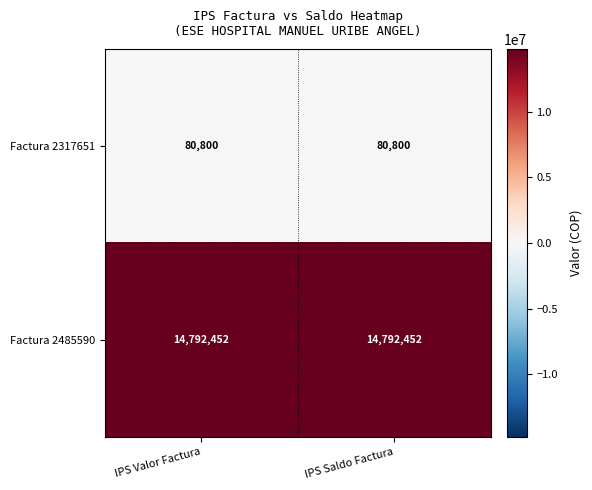

Rank the series by their average value, from highest to lowest.

Factura 2485590, Factura 2317651